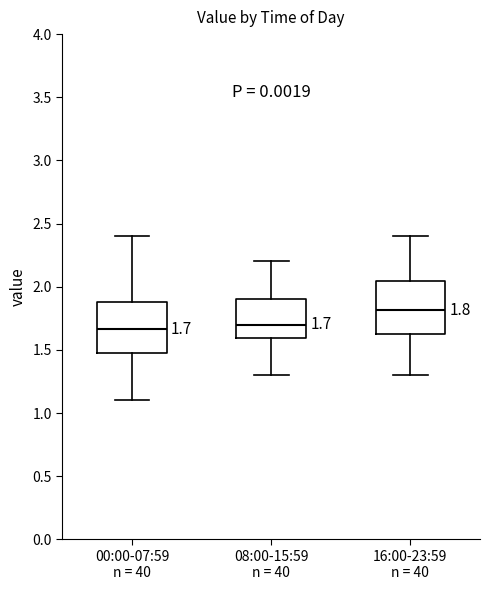

Which box's median line is the highest?

16:00-23:59 n = 40